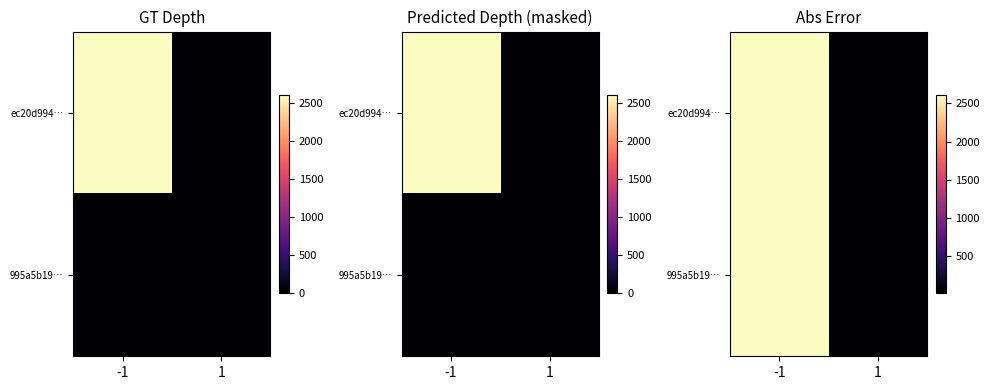

List the labels in order of ec20d994… value, smallest first.

1, -1